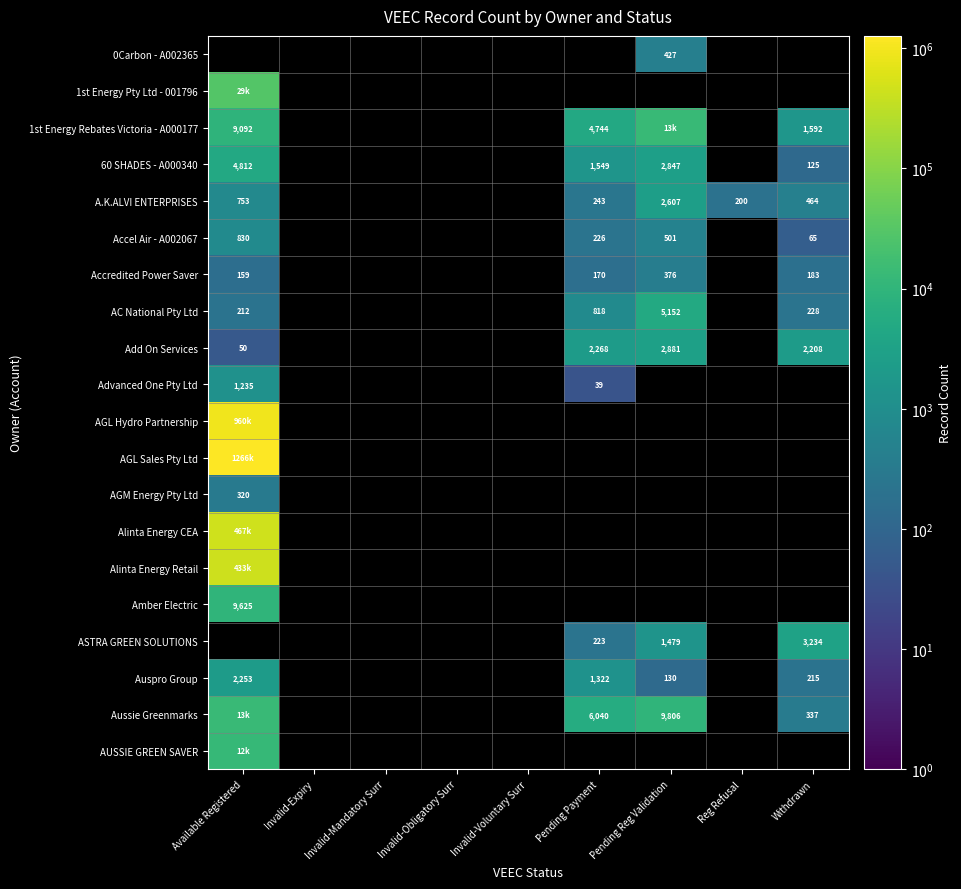

Which has a higher value, Invalid-Obligatory Surr or Pending Payment?

Pending Payment